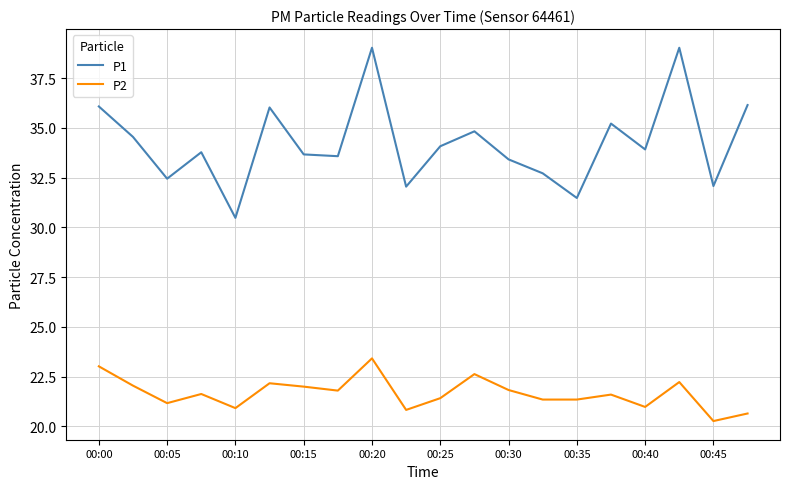

Count the number of data series in this chart.

2